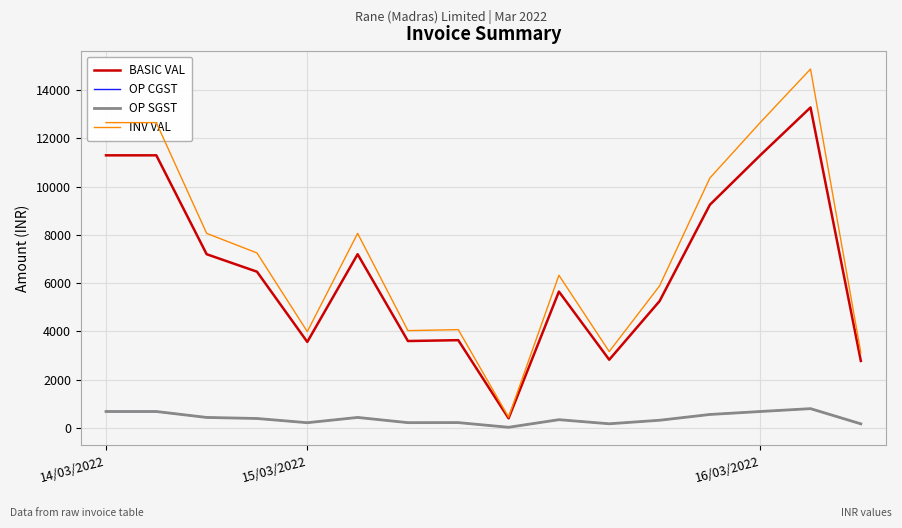

Where is the first local maximum for BASIC VAL?

5